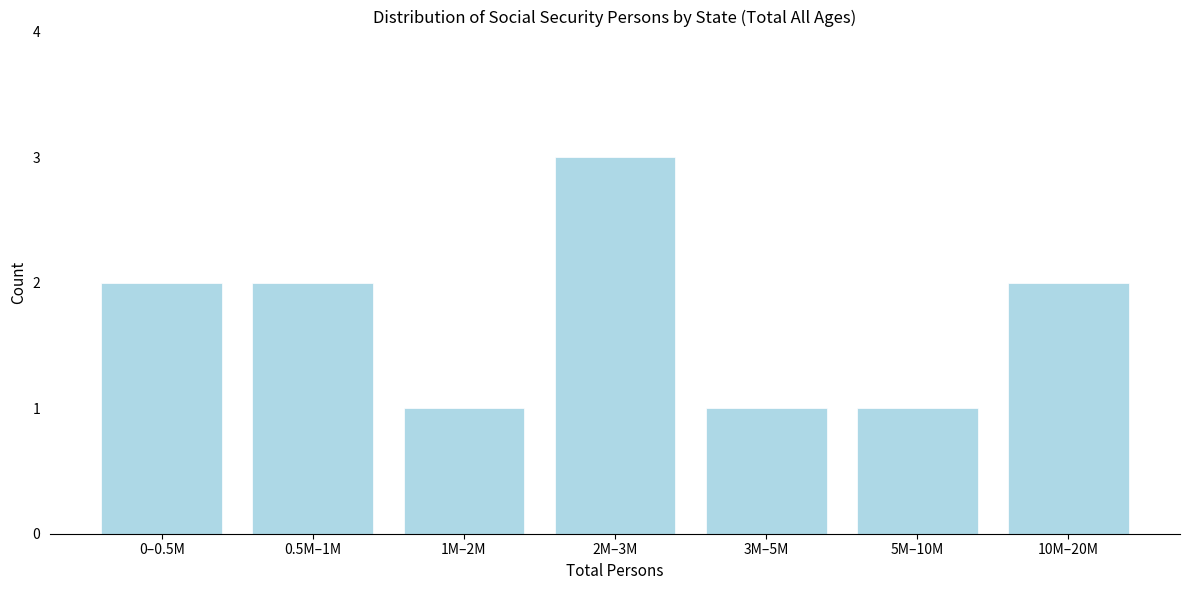

Reading right to left, transcribe all the data shown in this chart.

2	1	1	3	1	2	2